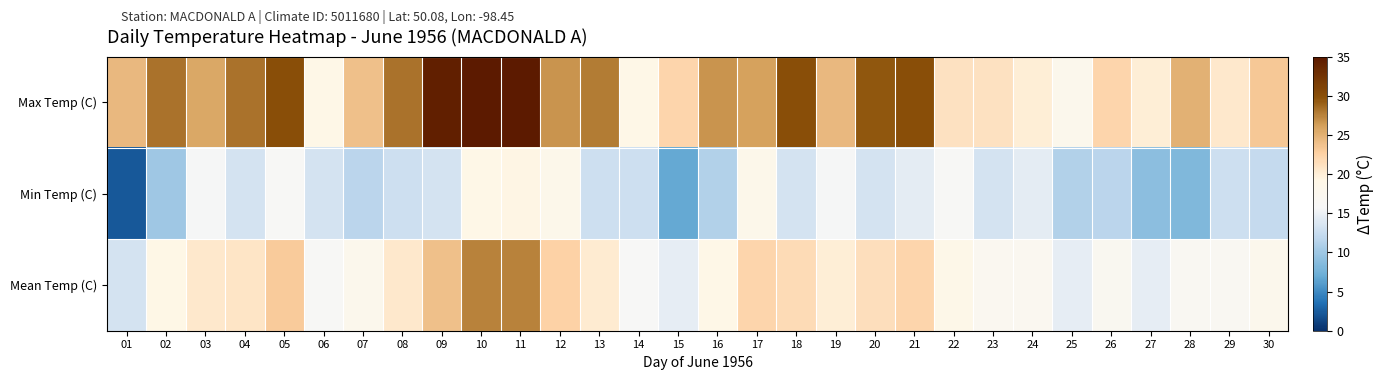

Reading left to right, transcribe all the data shown in this chart.

Max Temp (C): 01=24.4	02=28.3	03=25.6	04=28.3	05=30.0	06=18.9	07=23.9	08=28.3	09=34.4	10=35.6	11=35.6	12=26.7	13=27.8	14=18.9	15=22.2	16=26.7	17=26.1	18=30.0	19=24.4	20=29.4	21=30.0	22=21.1	23=21.1	24=20.0	25=17.8	26=22.2	27=20.0	28=25.0	29=20.6	30=23.3
Min Temp (C): 01=2.2	02=10.0	03=15.6	04=13.3	05=16.1	06=13.3	07=11.7	08=12.8	09=13.3	10=18.9	11=19.4	12=18.3	13=12.8	14=12.8	15=6.7	16=11.1	17=18.3	18=13.3	19=15.6	20=13.3	21=14.4	22=16.1	23=13.3	24=14.4	25=11.1	26=11.7	27=8.9	28=8.3	29=12.8	30=12.2
Mean Temp (C): 01=13.3	02=19.2	03=20.6	04=20.8	05=23.1	06=16.1	07=17.8	08=20.6	09=23.9	10=27.5	11=27.5	12=22.5	13=20.3	14=15.9	15=14.5	16=18.9	17=22.2	18=21.7	19=20.0	20=21.4	21=22.2	22=18.6	23=17.2	24=17.2	25=14.5	26=17.0	27=14.5	28=16.7	29=16.7	30=17.8